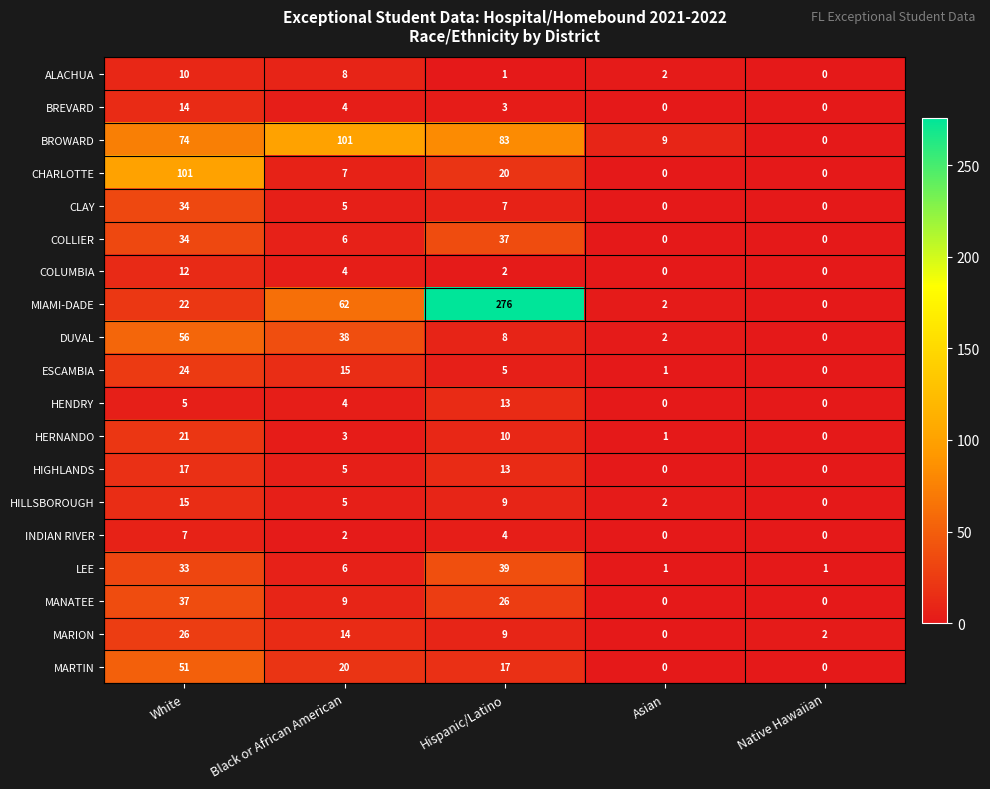

Where is BREVARD nearest to the value 7?

Black or African American